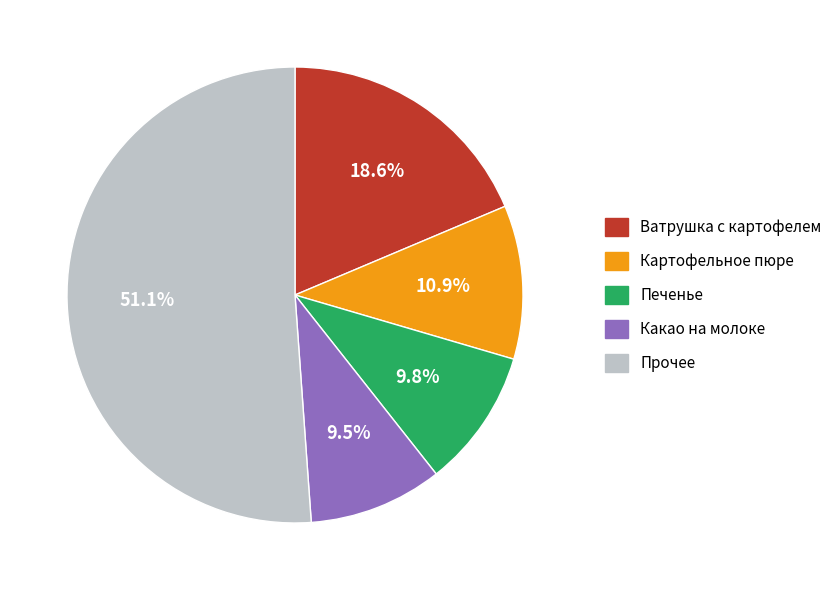

Is there a majority slice in this chart?

Yes